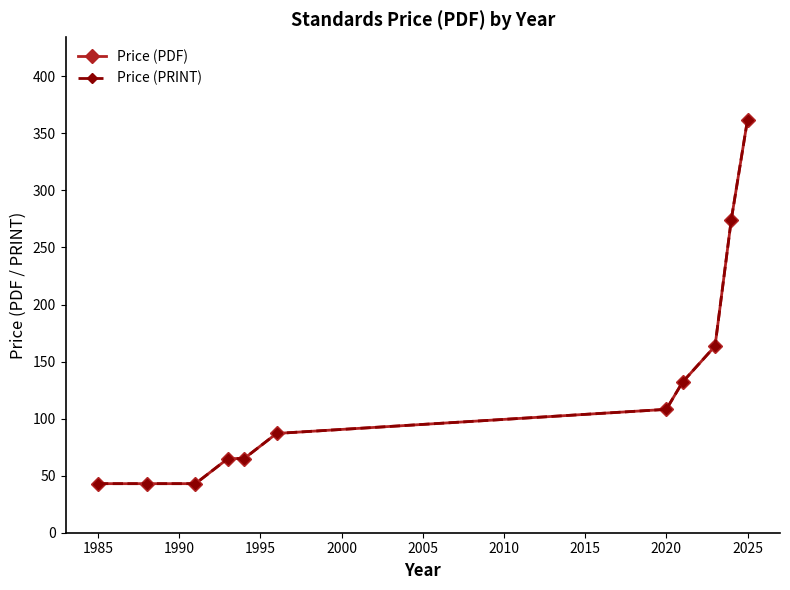

True or false: Price (PDF) and Price (PRINT) intersect in this chart.

False